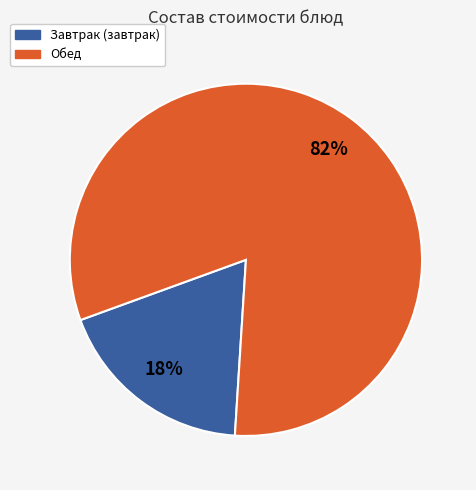

To the nearest percent, what is the average slice percentage?

50%